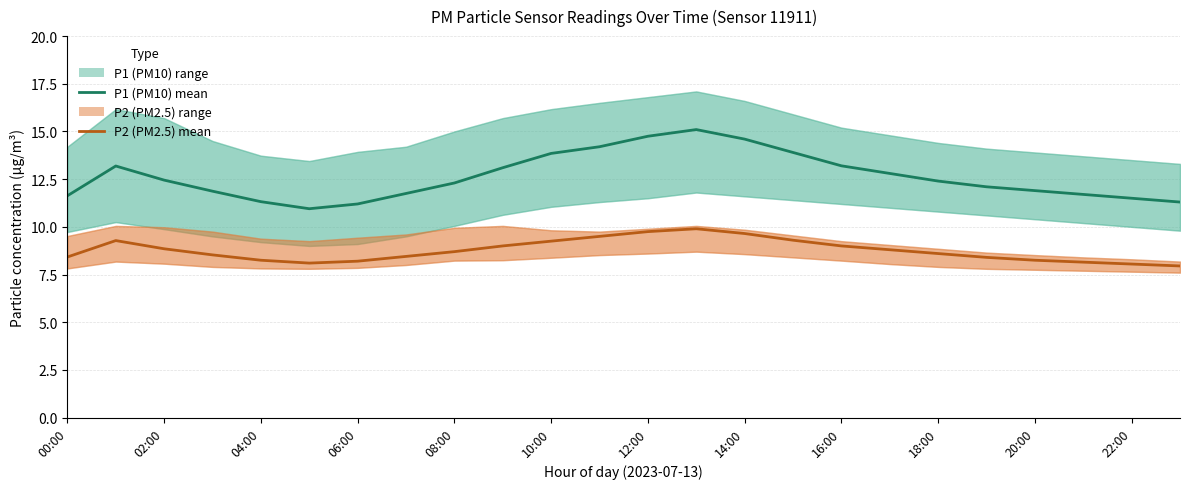

Which has a higher value, 04:00 or 06:00?

04:00